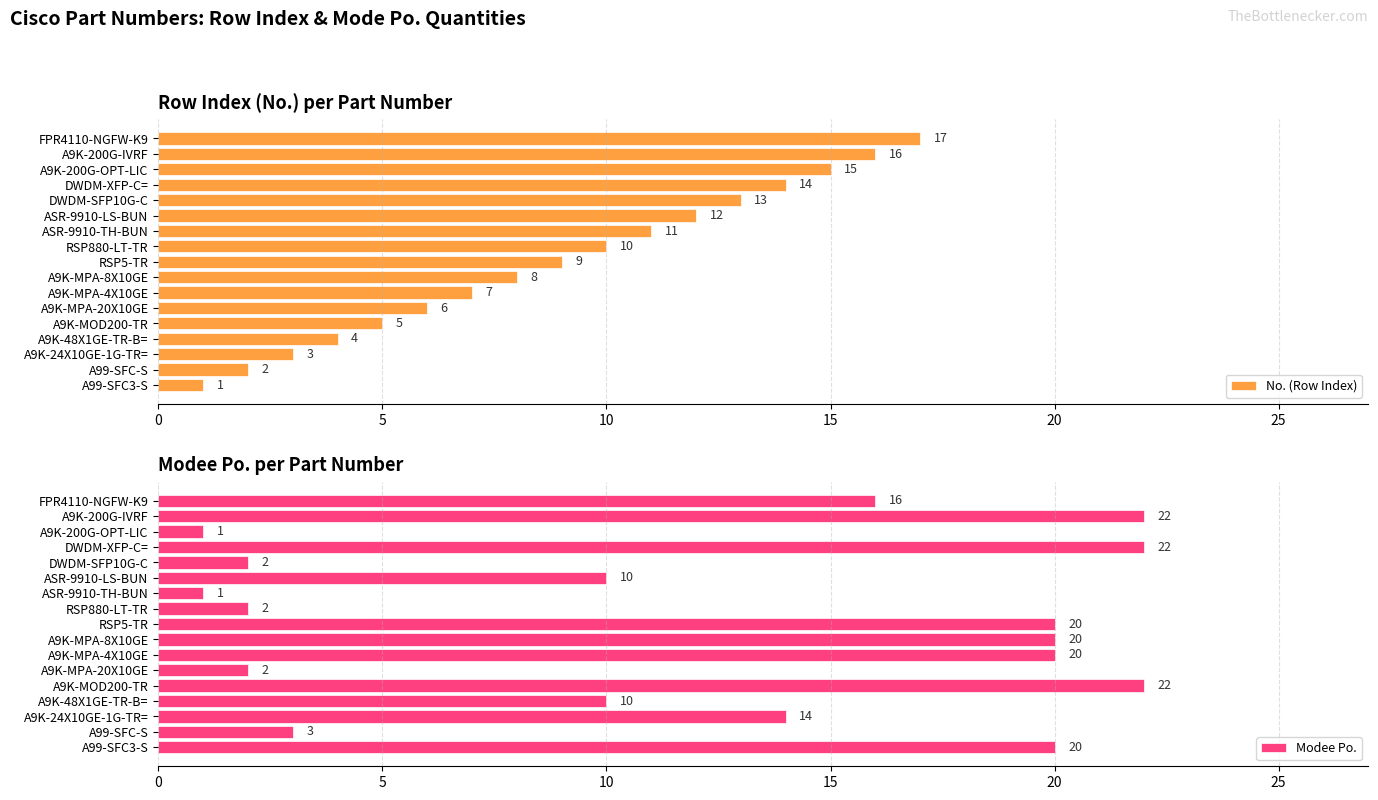

What is the minimum value shown in the chart?

1